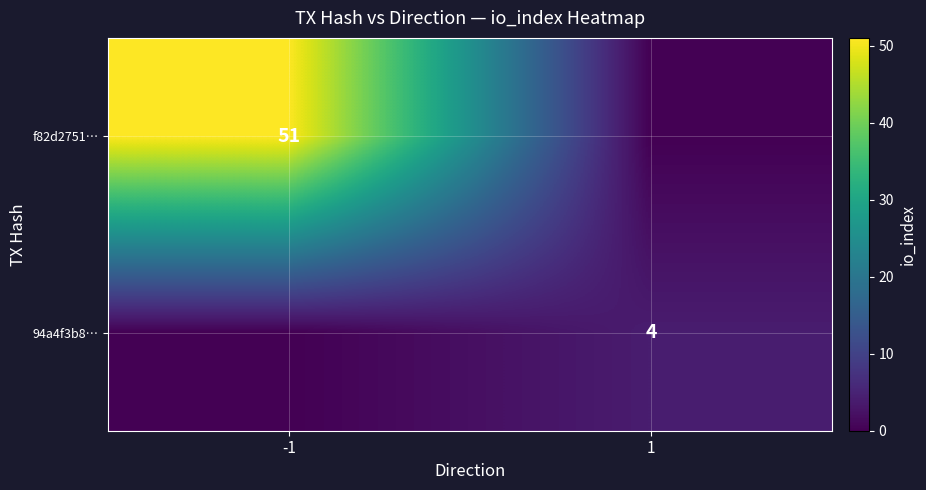

At how many categories does at least one series exceed 29?

1